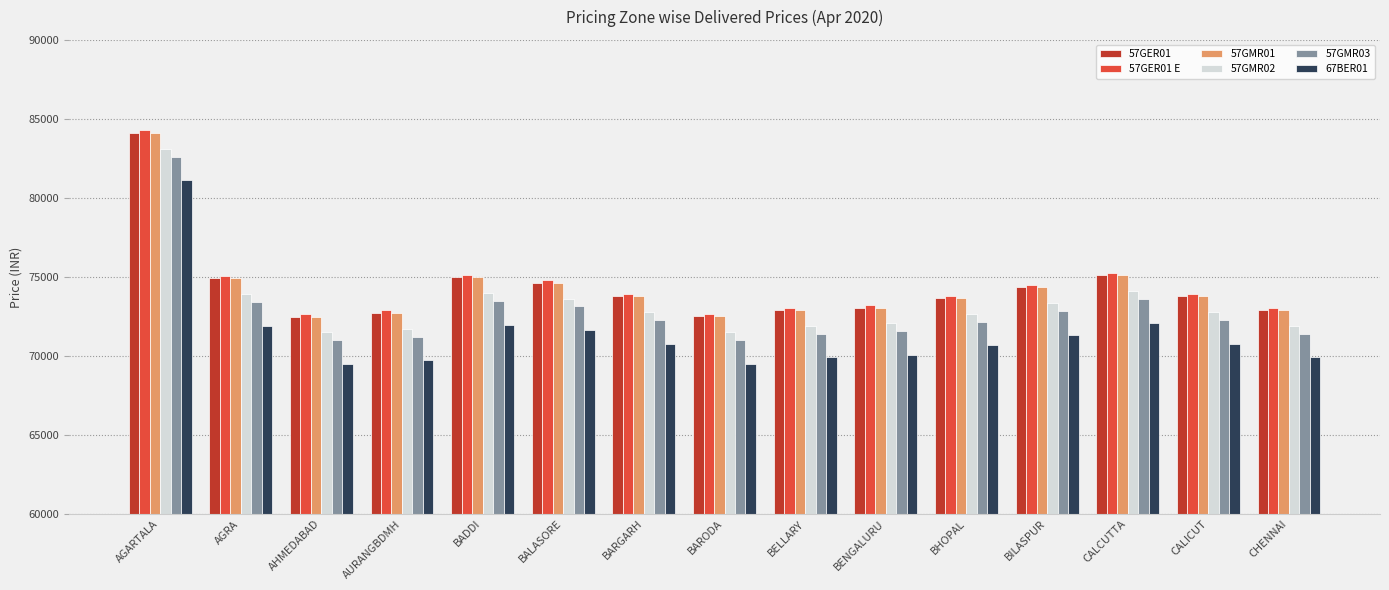

Is the value of 57GMR03 at BHOPAL greater than the value of 57GER01 E at BILASPUR?

No